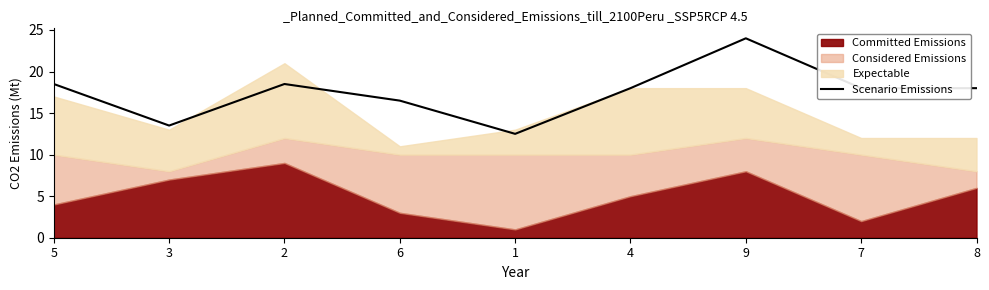

How many lines are shown in the chart?

1